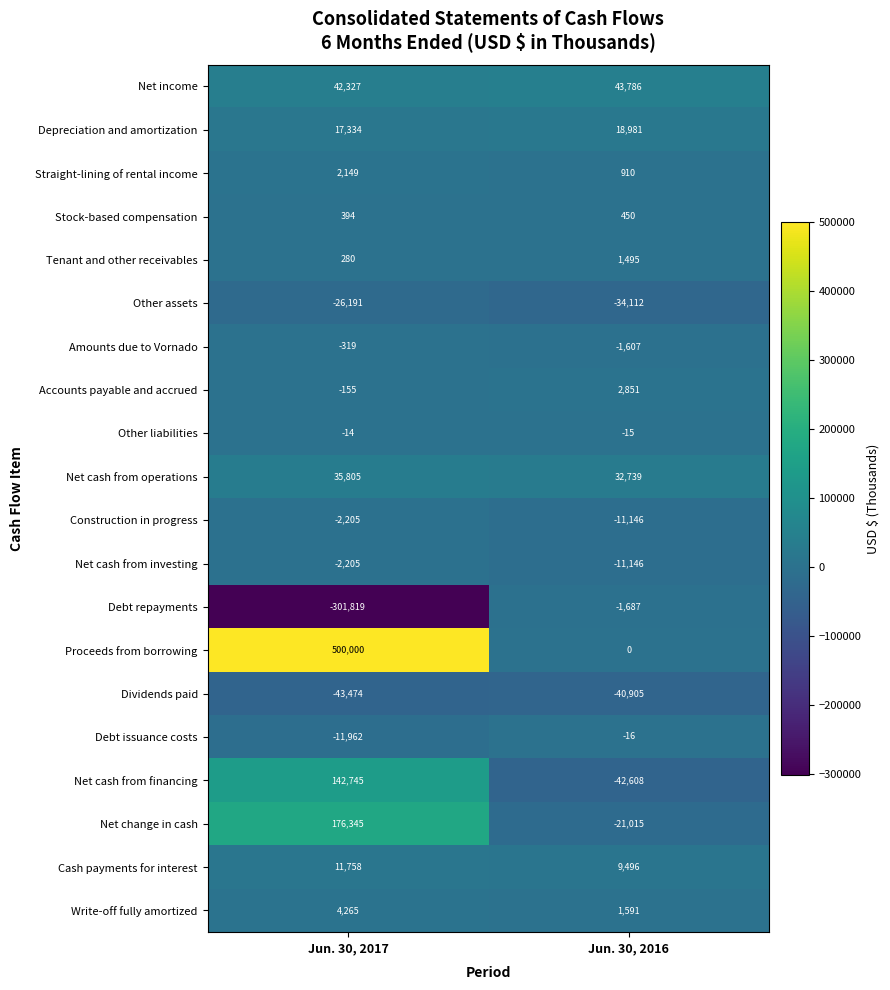

How many categories are shown in the chart?

2